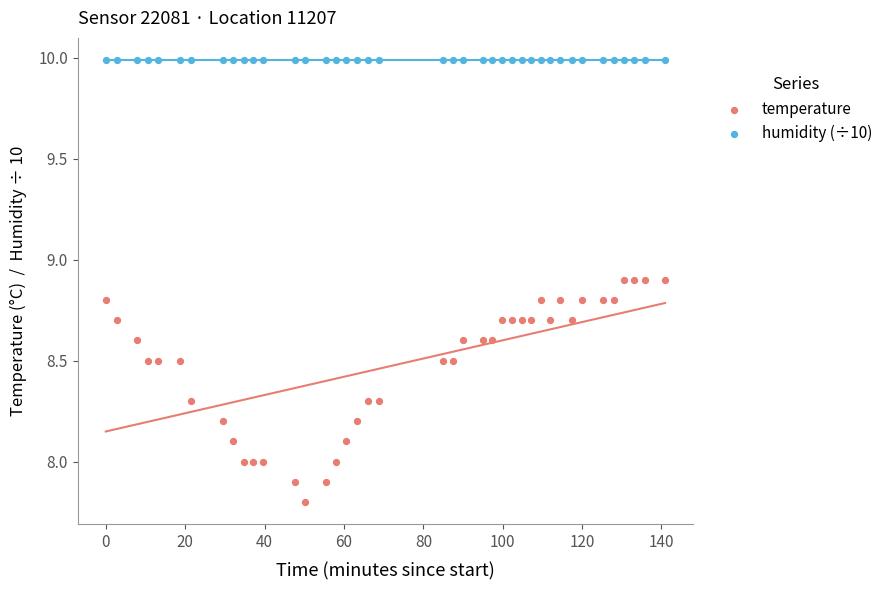

Which series reaches the maximum Y coordinate?

humidity (÷10)